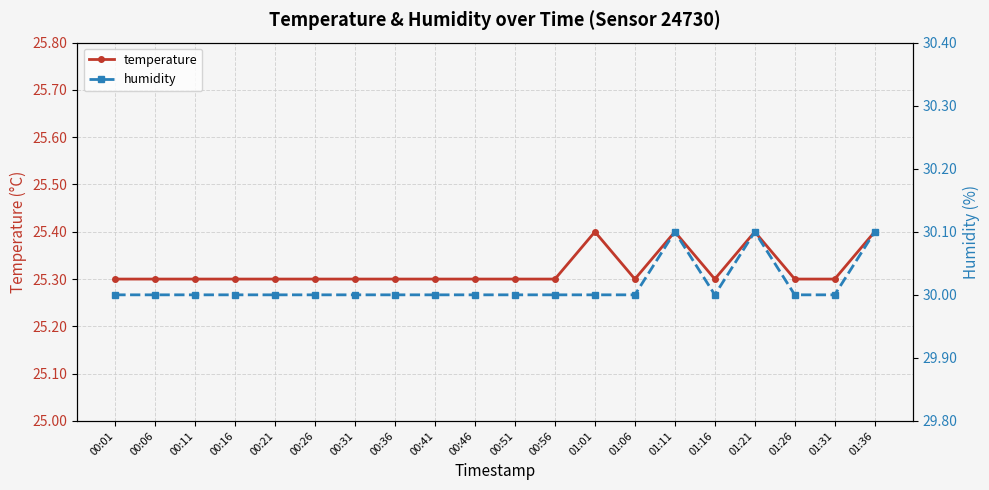

At which label does humidity reach its peak?

01:11